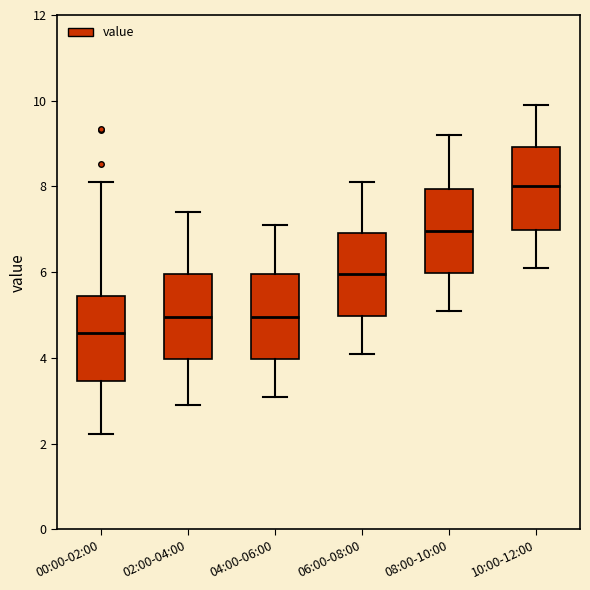

Which box's median line is the highest?

10:00-12:00